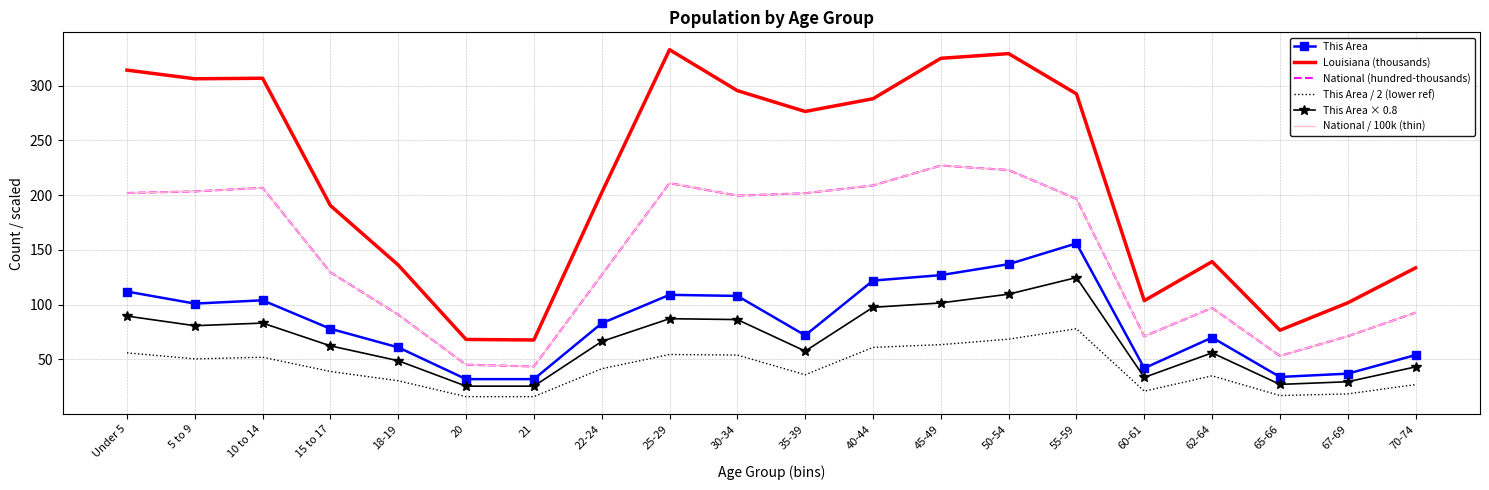

What are all the series names shown in the legend?

This Area, Louisiana (thousands), National (hundred-thousands), This Area / 2 (lower ref), This Area × 0.8, National / 100k (thin)